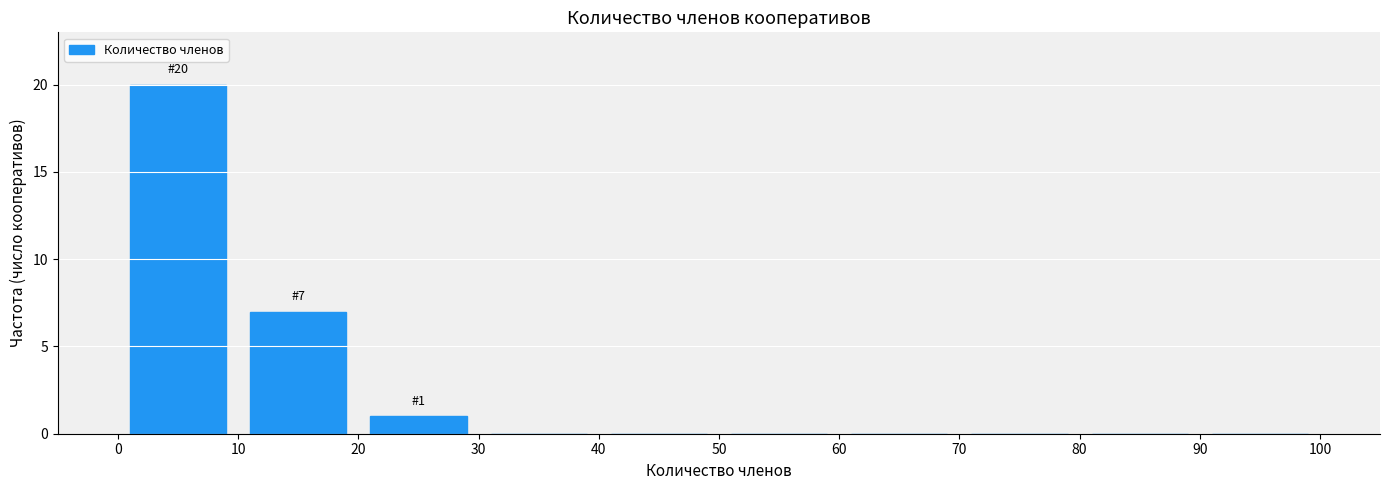

Over which range of the x-axis is the bar tallest?

0 to 10